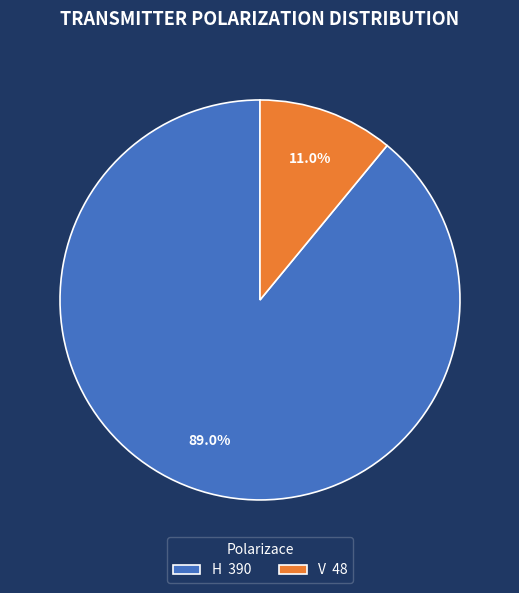

What is the ratio of the value at H 390 to the value at V 48?

8.1